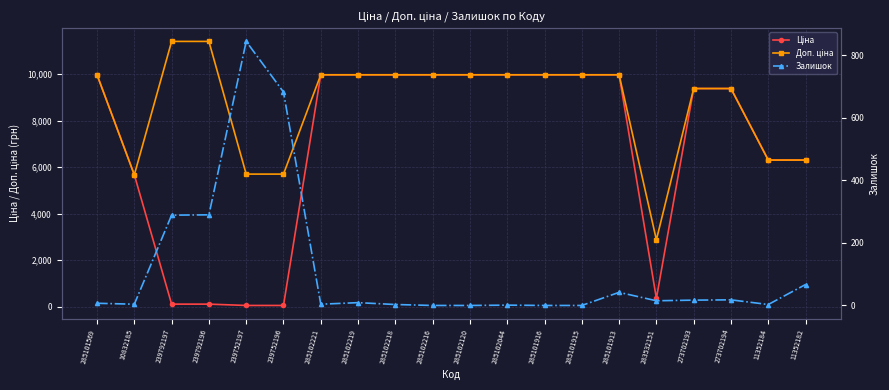

What is the sum of all Доп. ціна values?

173917.9